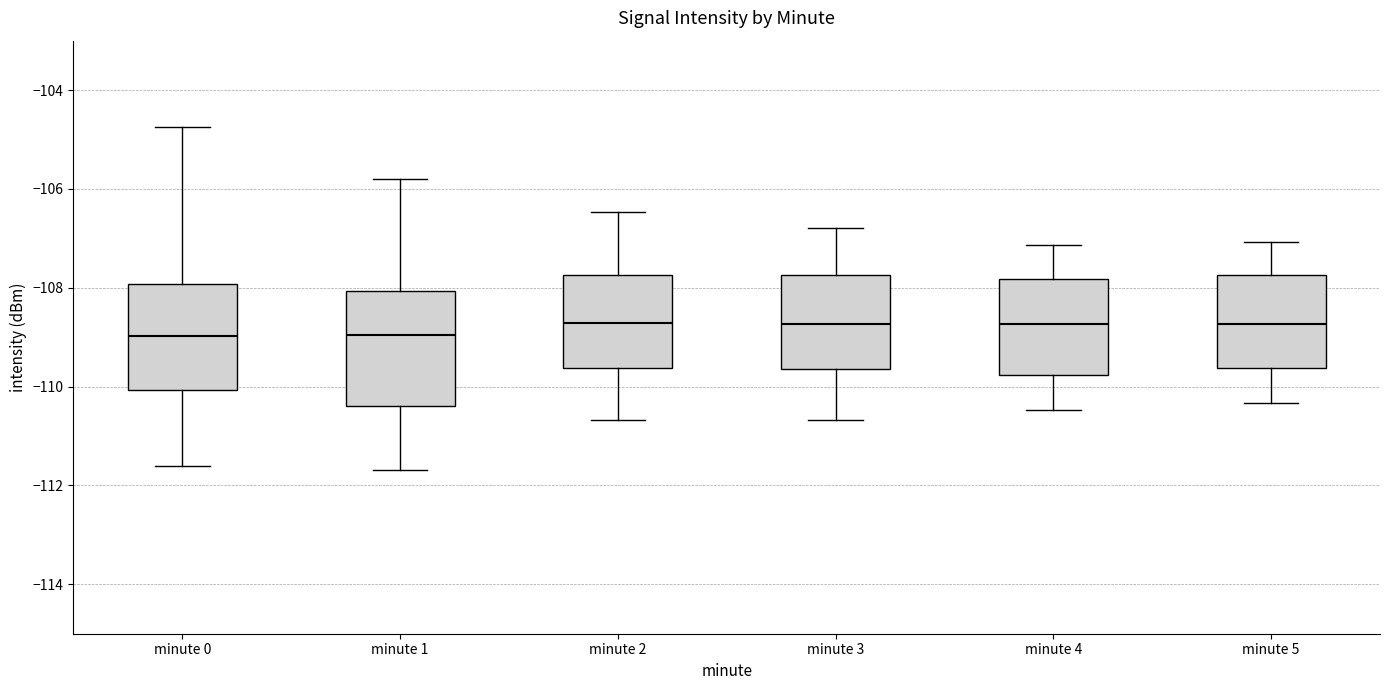

Reading left to right, transcribe this box plot: for each box, give where its median line is, the range the box spans, and where its two whiskers end, as read against the y-axis. The values are not printed on the chart, so give them approximately, as read against the axis.

minute 0: median -109.0, box -110.0 to -108.0, whiskers -111.6 to -104.8
minute 1: median -109.0, box -110.4 to -108.0, whiskers -111.6 to -105.8
minute 2: median -108.8, box -109.6 to -107.8, whiskers -110.6 to -106.4
minute 3: median -108.8, box -109.6 to -107.8, whiskers -110.6 to -106.8
minute 4: median -108.8, box -109.8 to -107.8, whiskers -110.4 to -107.2
minute 5: median -108.8, box -109.6 to -107.8, whiskers -110.4 to -107.0